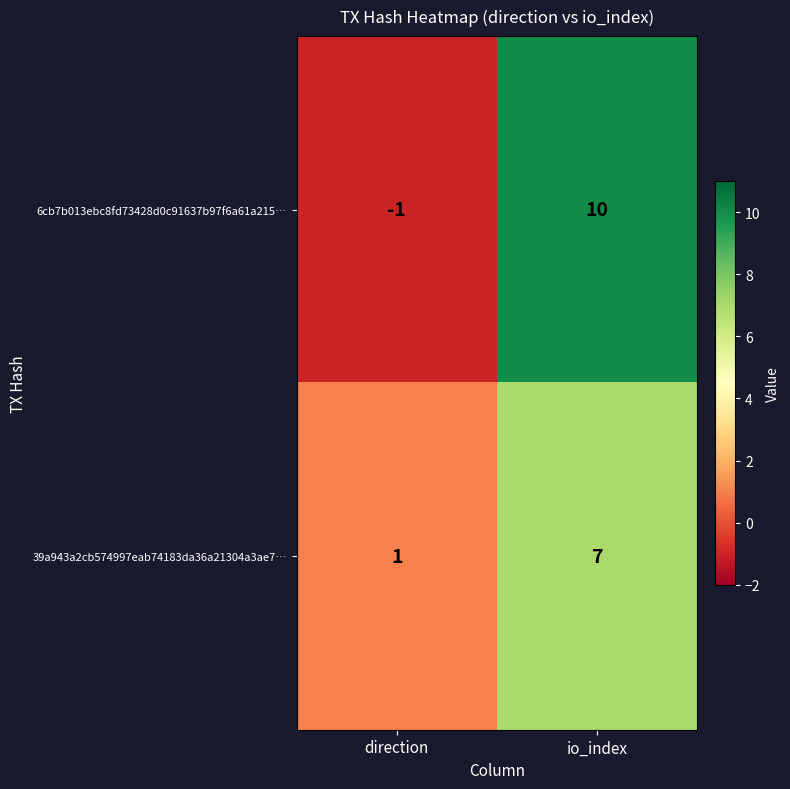

Rank the series by their average value, from highest to lowest.

6cb7b013ebc8fd73428d0c91637b97f6a61a215…, 39a943a2cb574997eab74183da36a21304a3ae7…